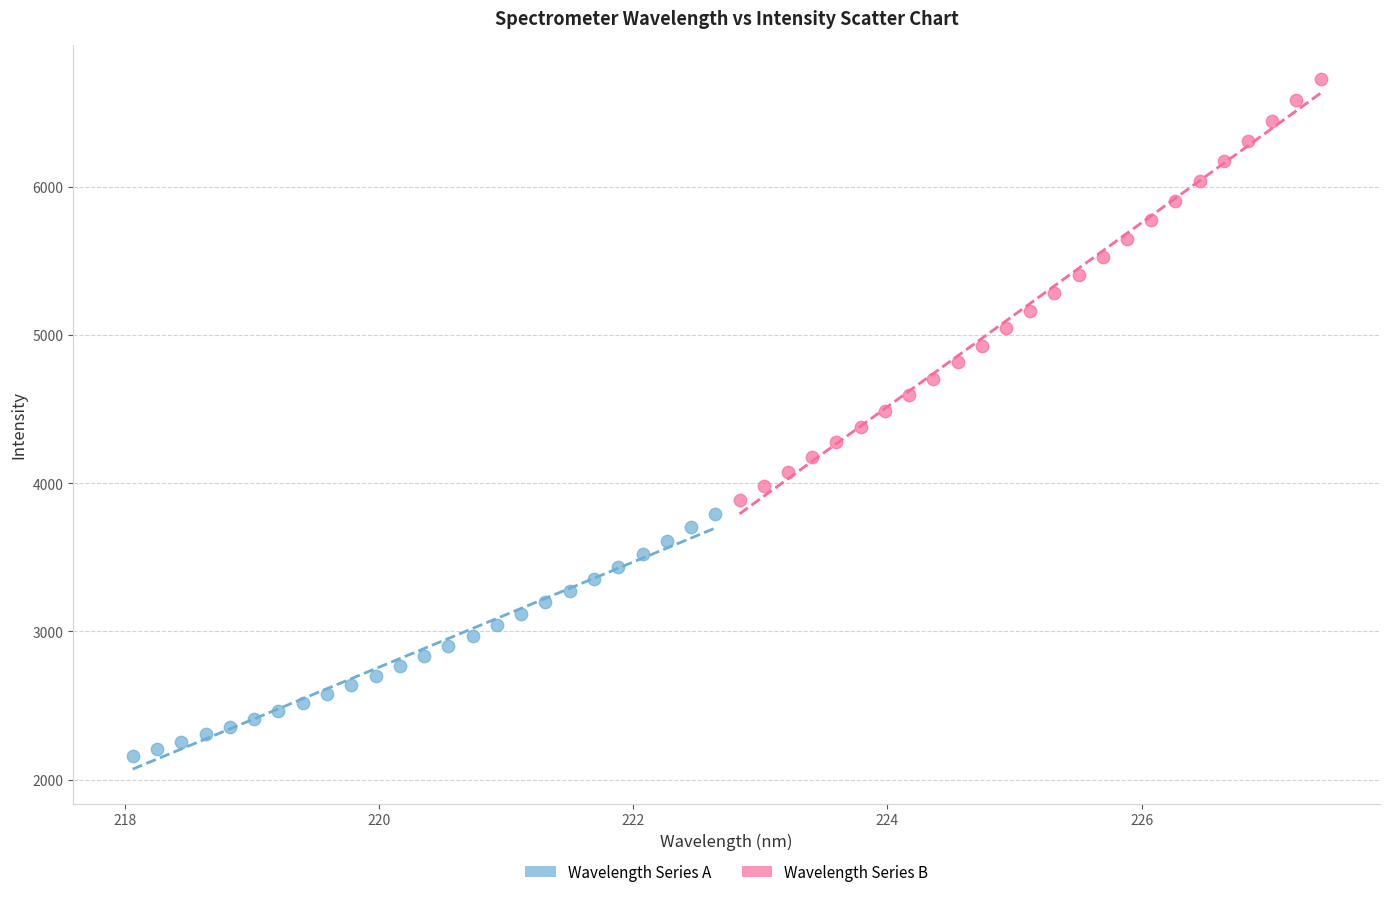

Which series contains the lowest Y value?

Wavelength Series A